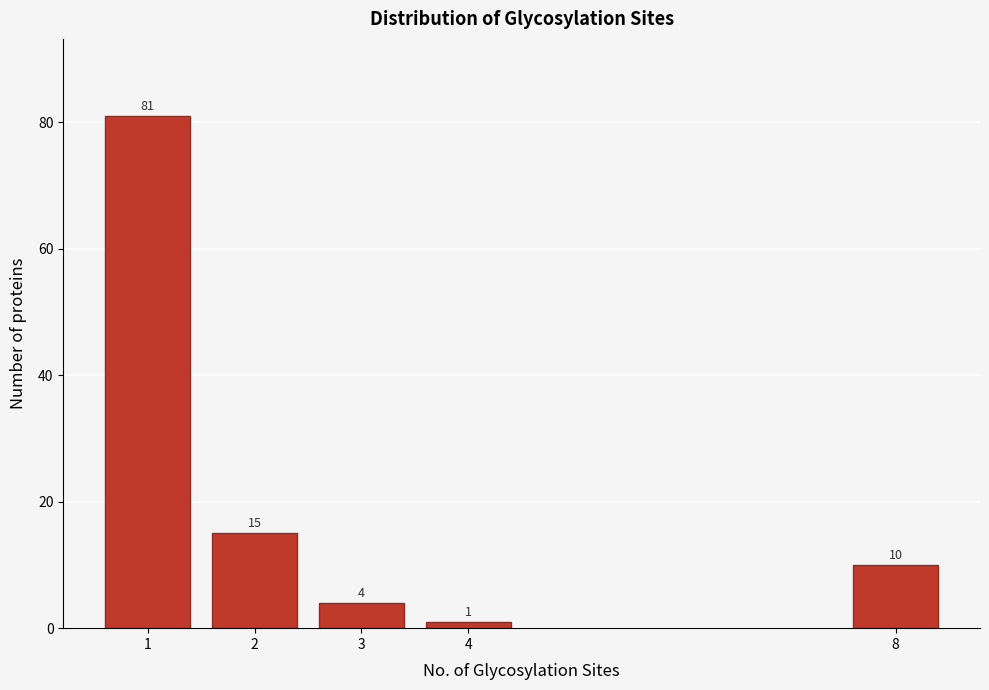

Reading right to left, extract all data points from this chart.

10	1	4	15	81